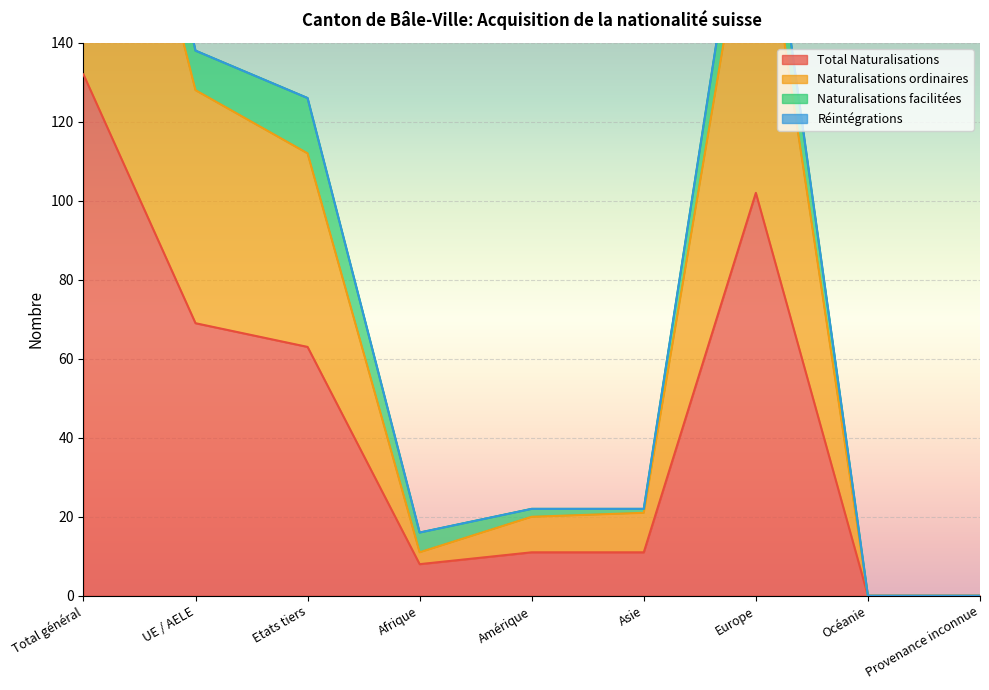

Is it true that Naturalisations ordinaires equals 0 at Provenance inconnue?

True